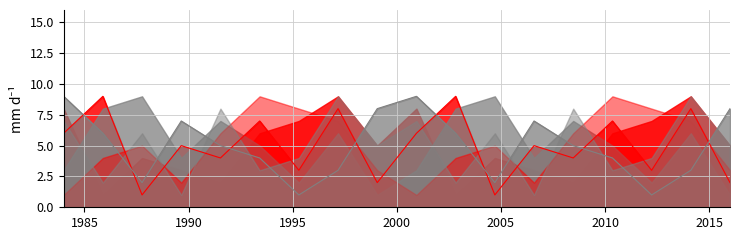

At which category is the sum across all series the highest?

3